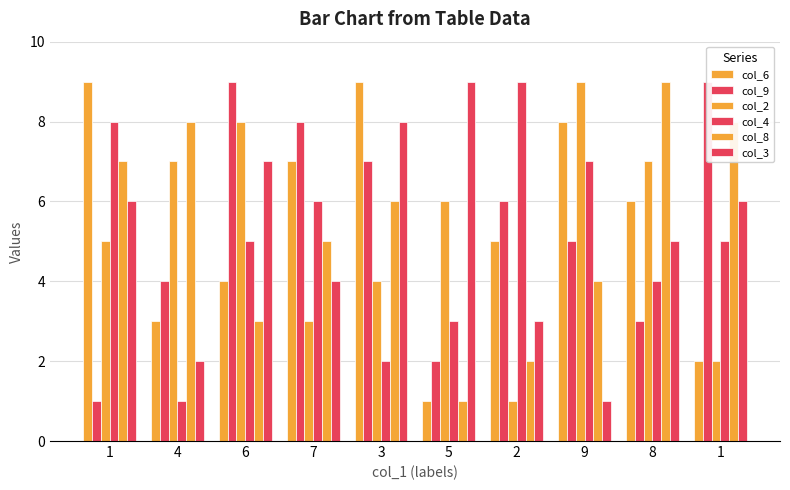

Which label corresponds to the smallest value in the chart?

5